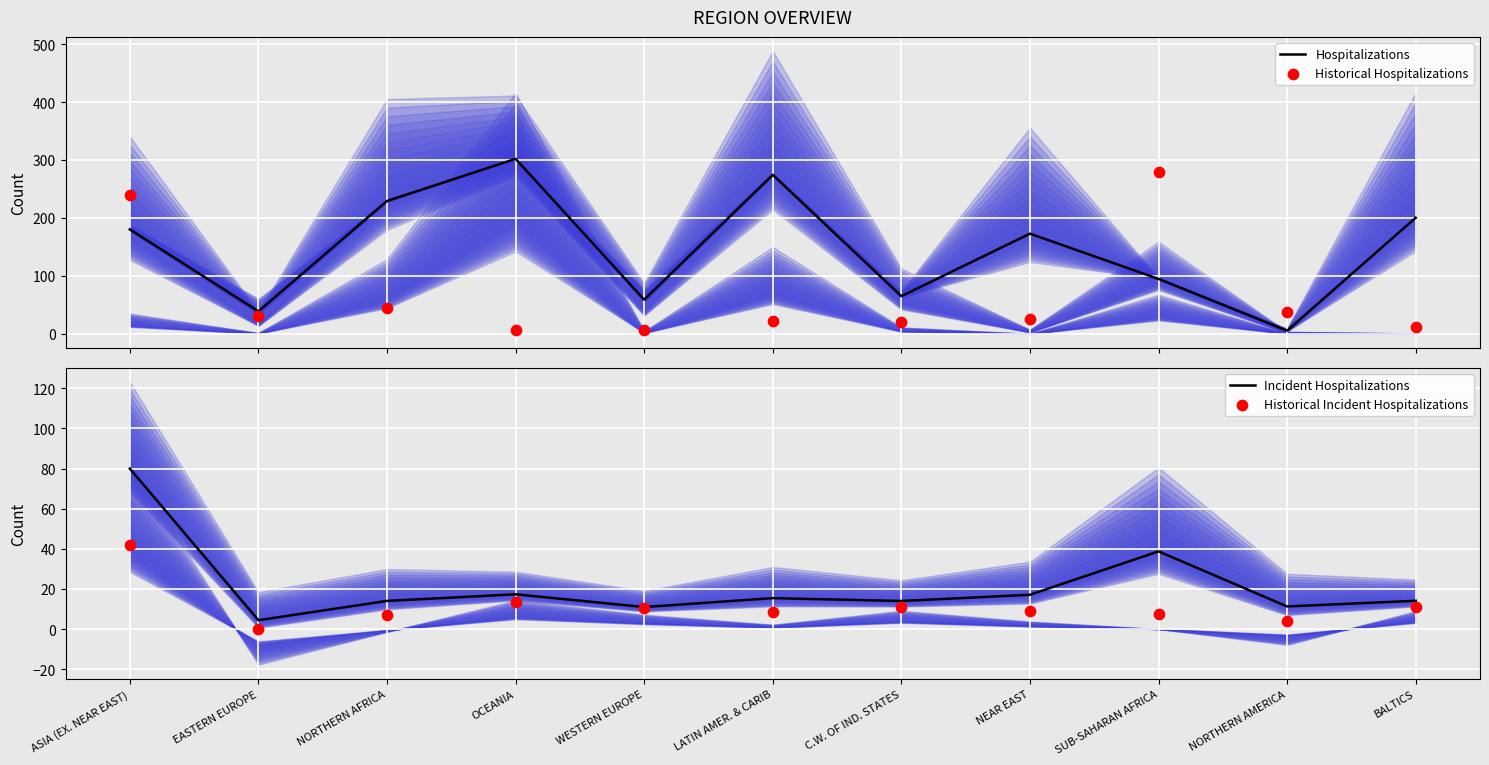

At which category is the sum across all series the highest?

ASIA (EX. NEAR EAST)